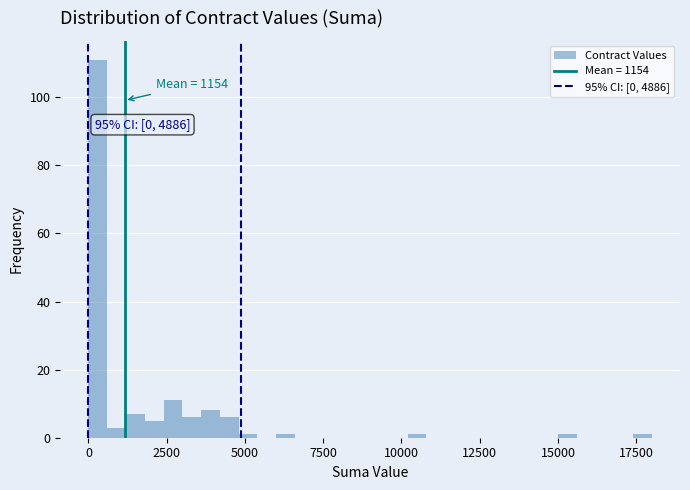

Read against the x-axis, roughly where is the centre of the tallest bar?

500